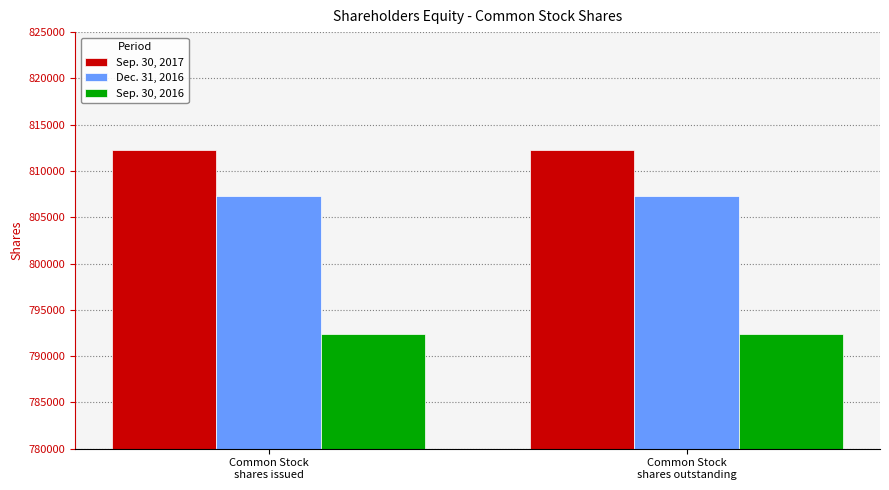

True or false: Sep. 30, 2017 has a value of 241738 at Common Stock
shares outstanding.

False